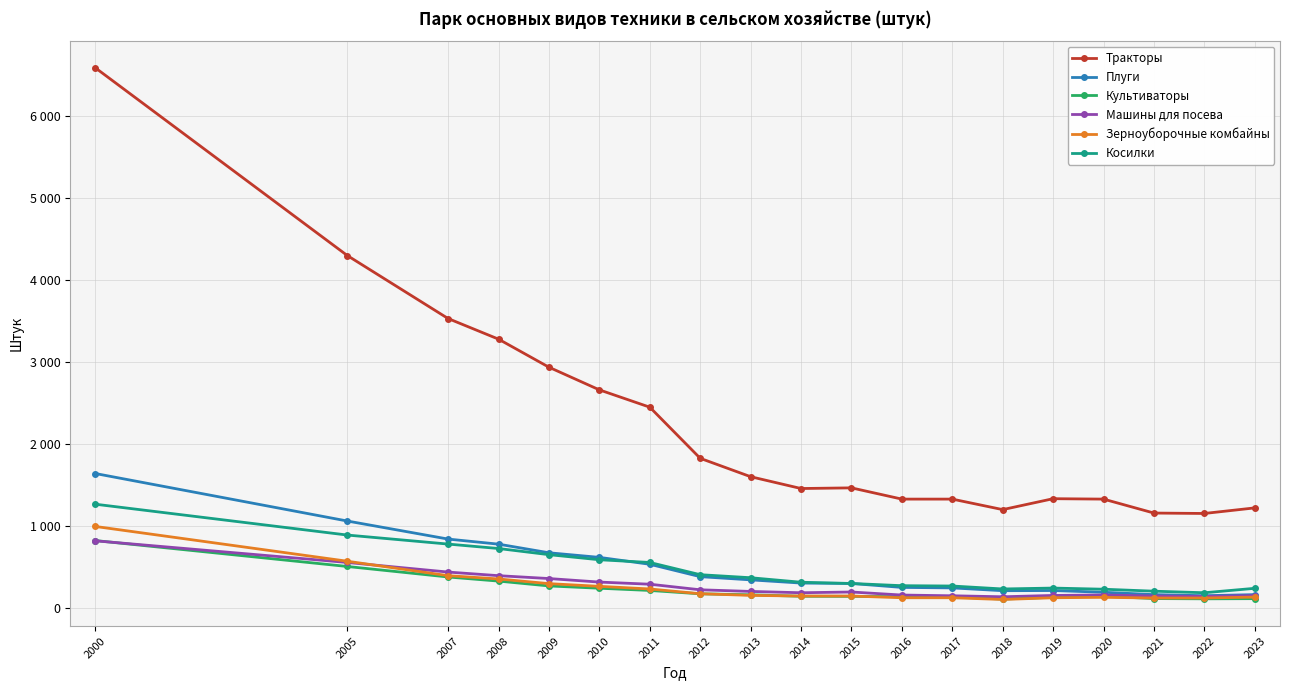

At which category is the sum across all series the highest?

2000